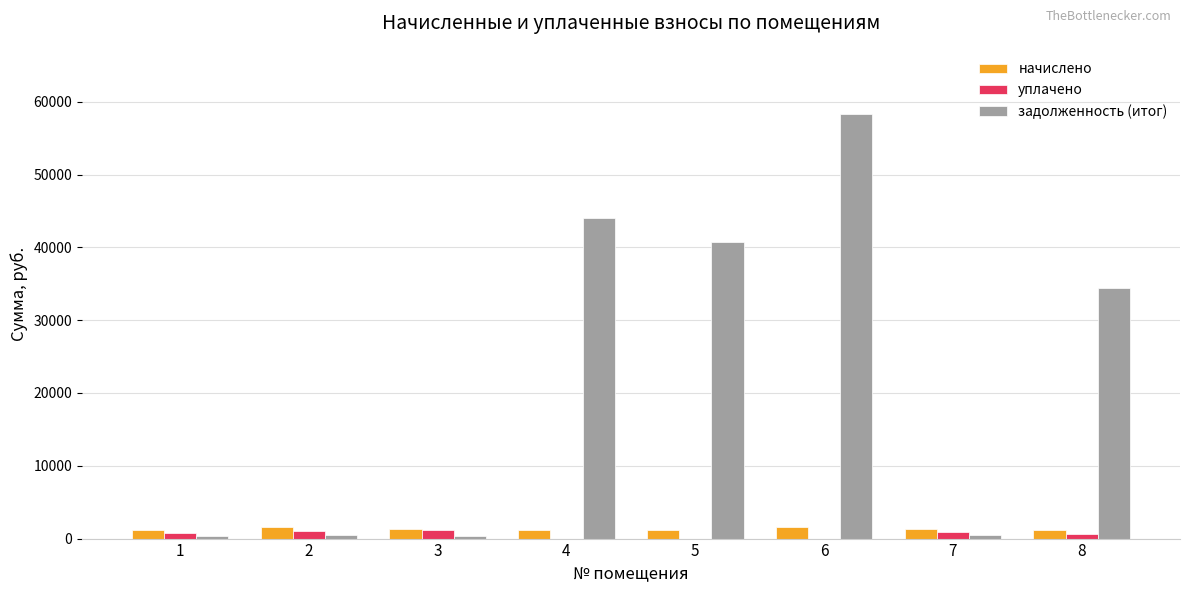

Read the начислено value at 6.

1627.1